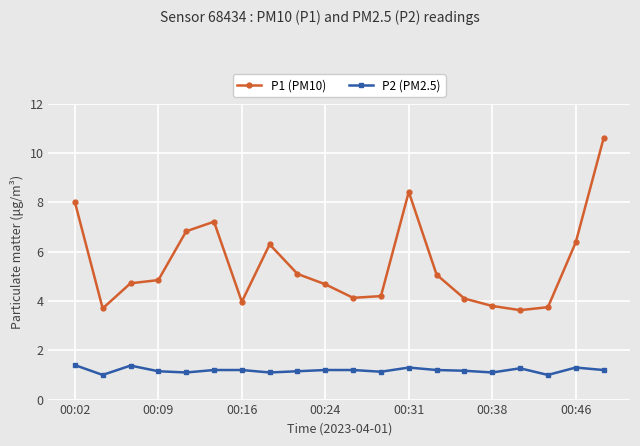

True or false: P2 (PM2.5) has more than 0 points higher than both neighbors.

True